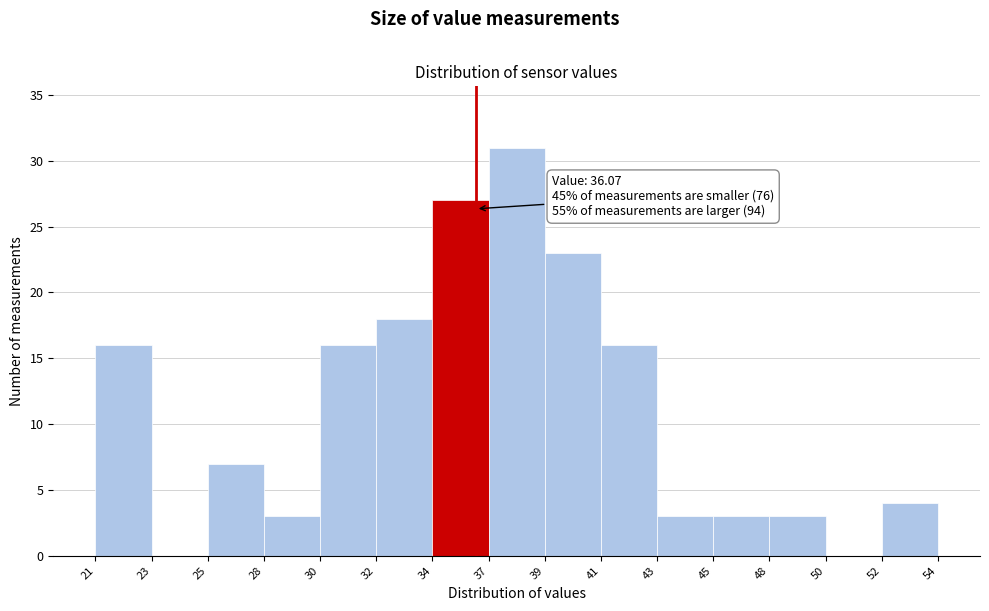

Reading right to left, what are all the values shown in this chart?

52=4	50=0	48=3	45=3	43=3	41=16	39=23	37=31	34=27	32=18	30=16	28=3	25=7	23=0	21=16